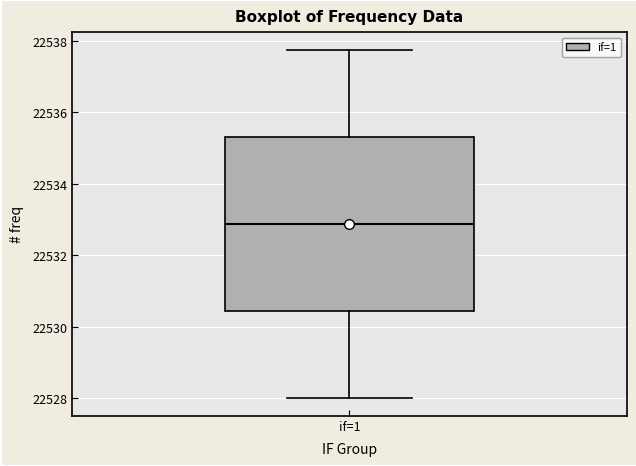

Transcribe this box plot: give where the median line is, the range the box spans, and where the two whiskers end, as read against the y-axis. The values are not printed on the chart, so give them approximately, as read against the axis.

median 22532.8, box 22530.4 to 22535.4, whiskers 22528.0 to 22537.8